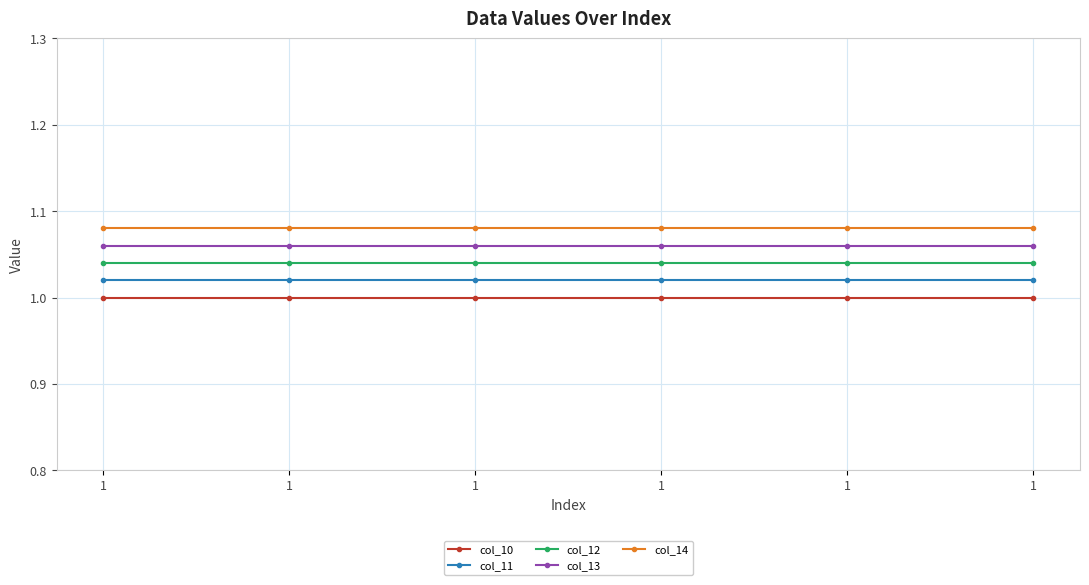

How many lines are shown in the chart?

5